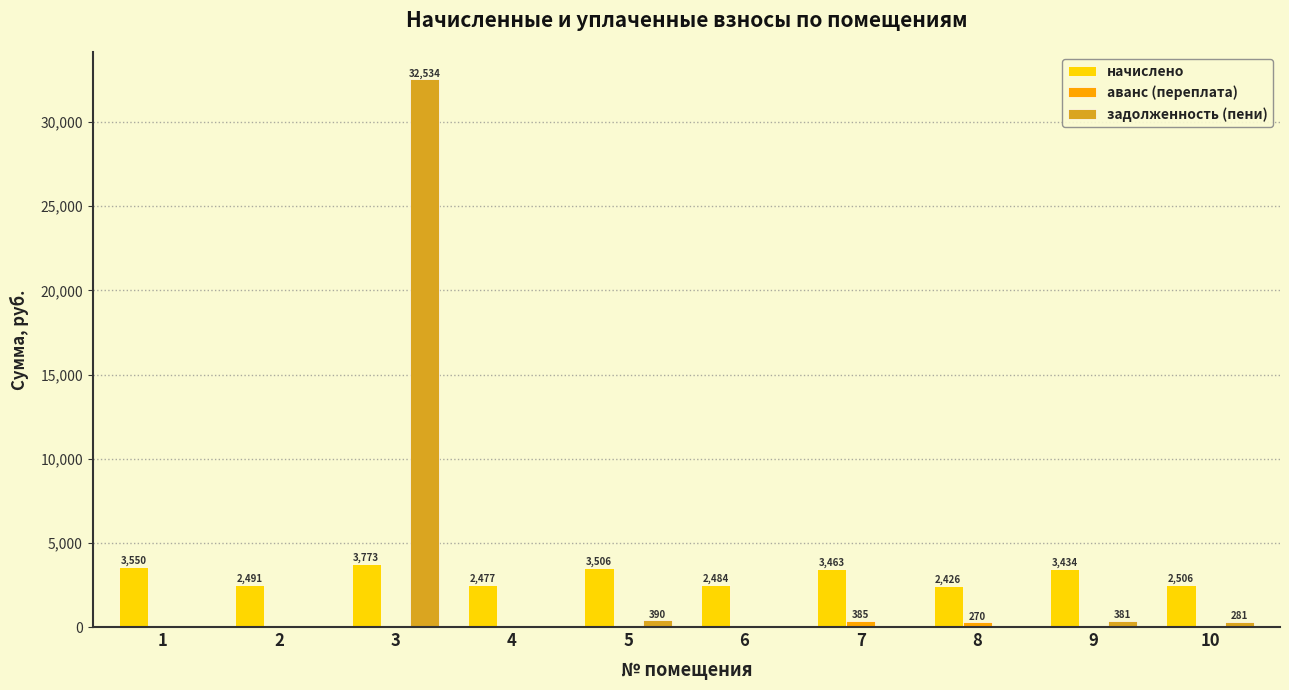

At which category is the sum across all series the highest?

3